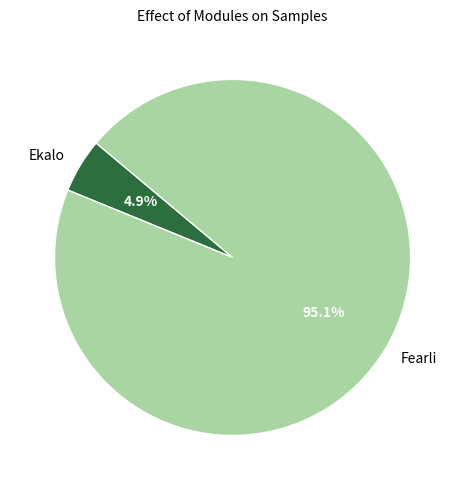

Which has a higher value, Fearli or Ekalo?

Fearli